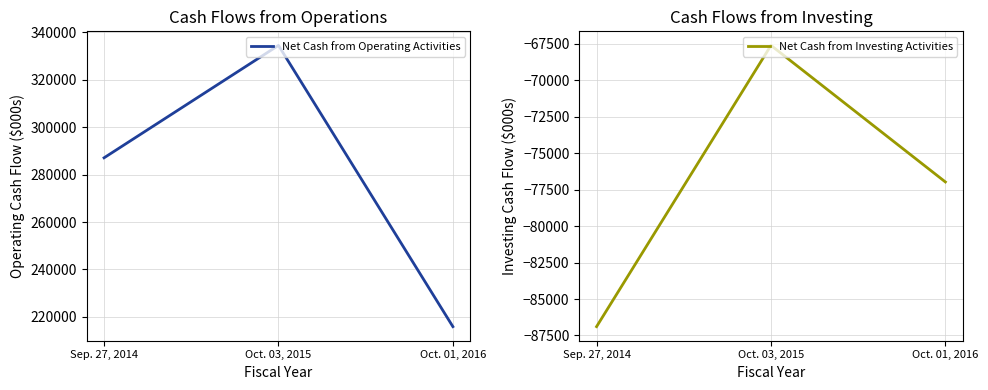

Is the value of Net Cash from Investing Activities at Oct. 01, 2016 greater than the value of Net Cash from Operating Activities at Oct. 01, 2016?

No